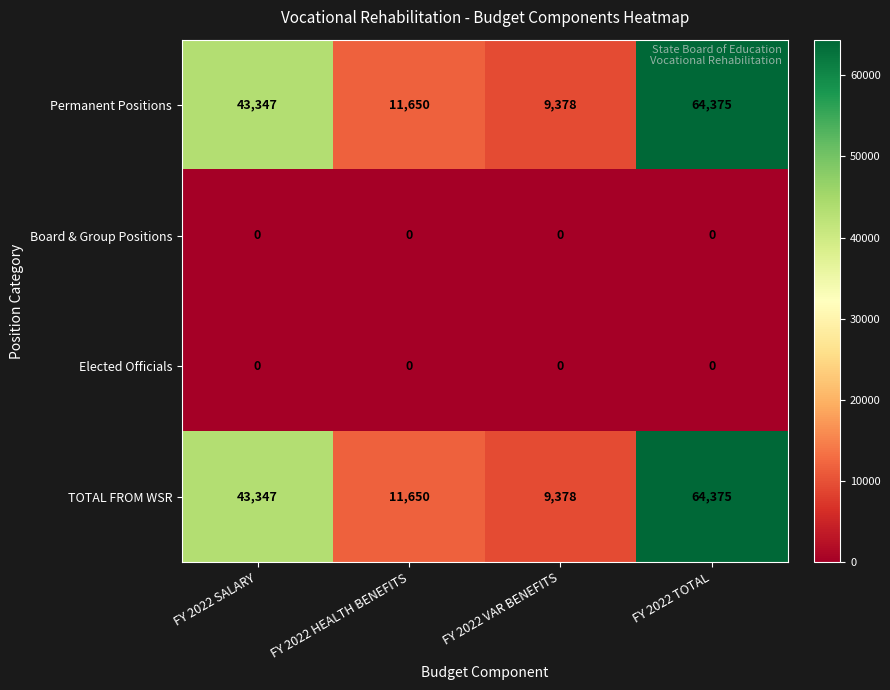

True or false: Elected Officials has a value of 0 at FY 2022 SALARY.

True